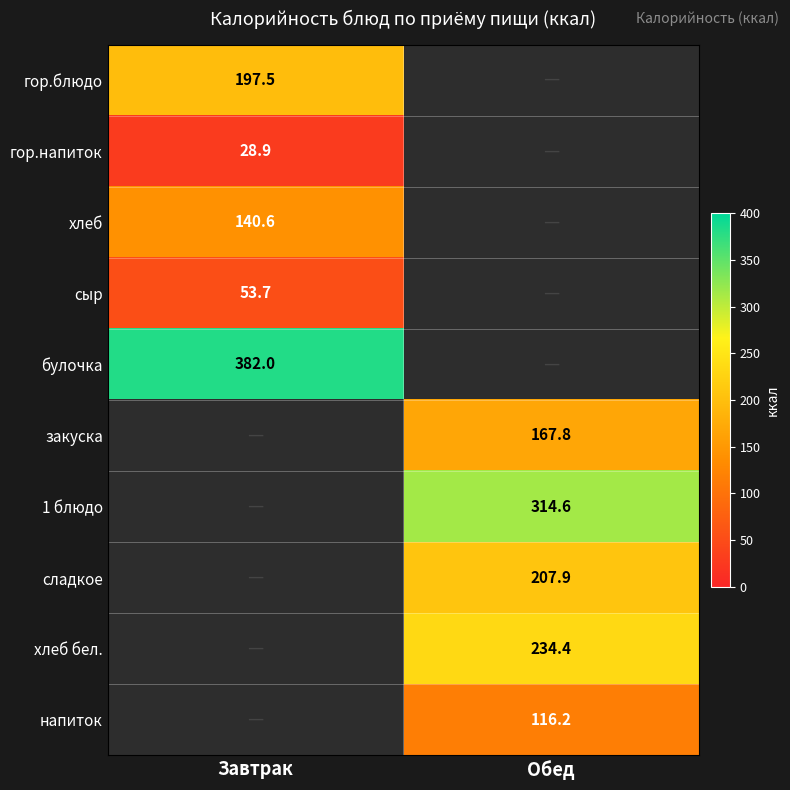

Is the value of сыр at Завтрак greater than the value of хлеб бел. at Обед?

No